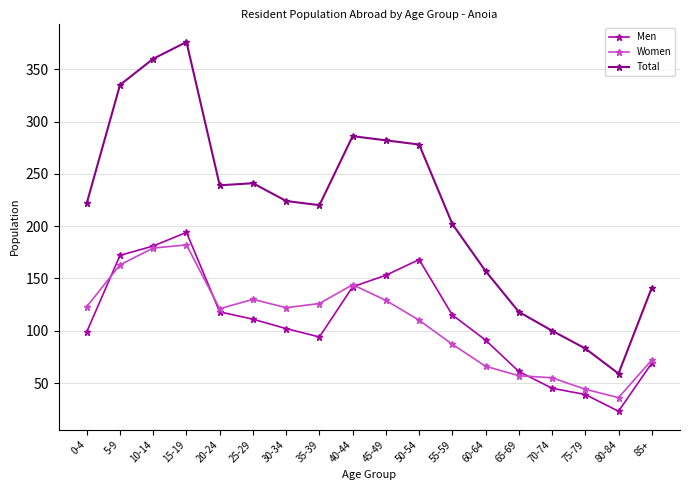

True or false: Women has more than 2 points higher than both neighbors.

True